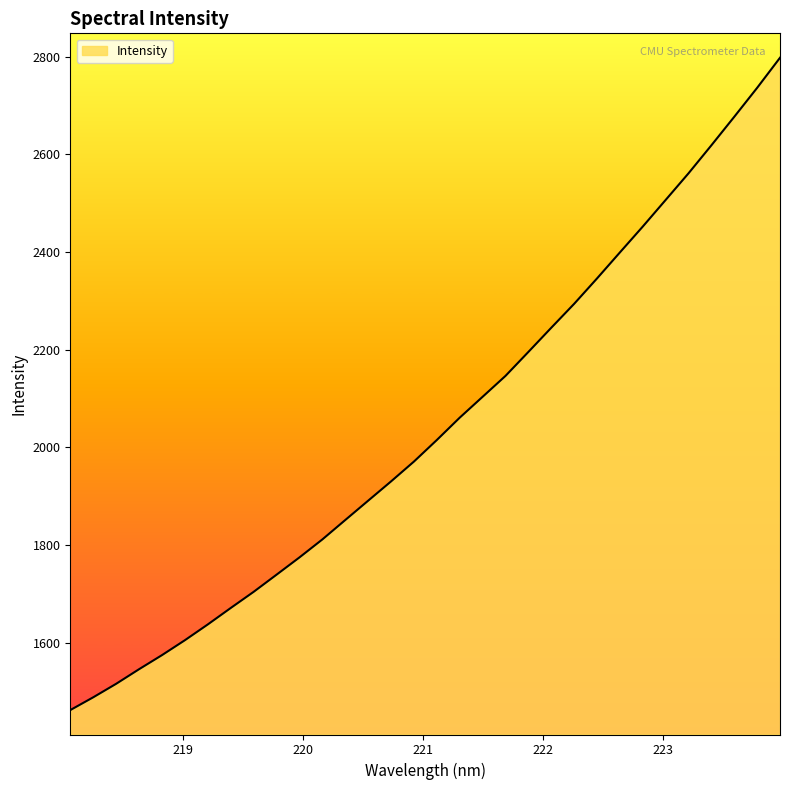

What is the difference between the maximum and minimum values?

1335.8